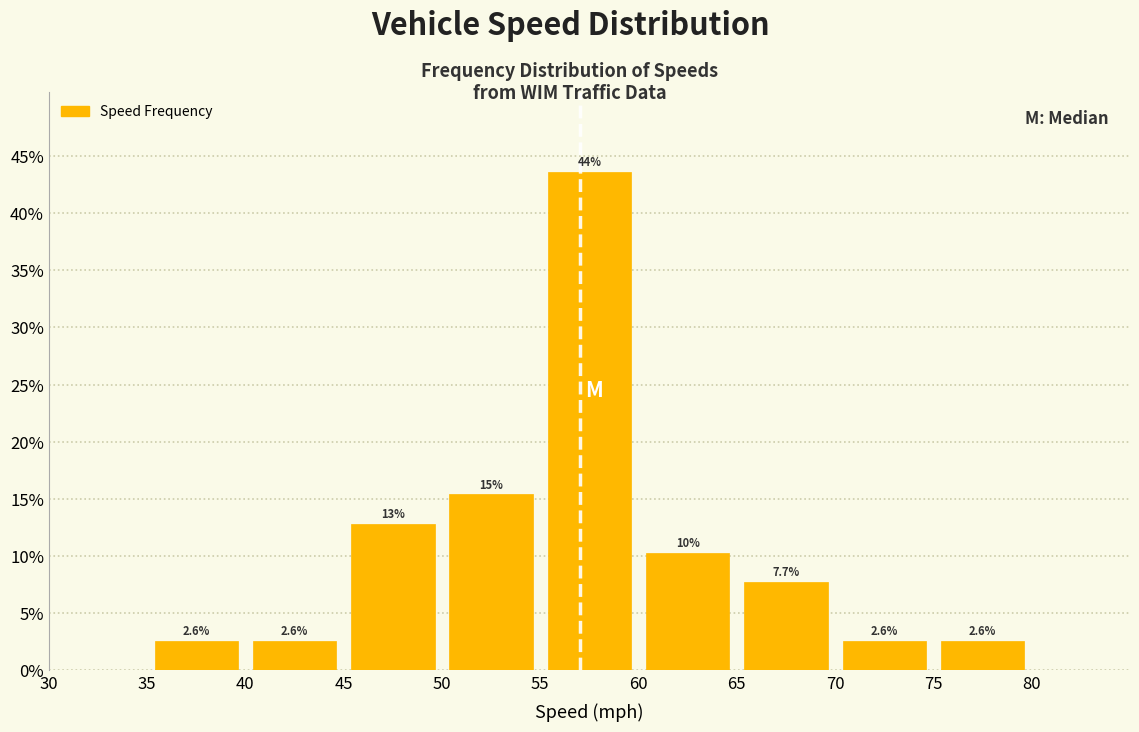

Over which range of the x-axis is the bar tallest?

55 to 60